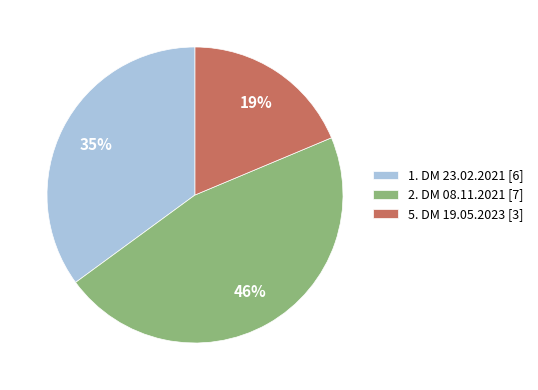

To the nearest percent, what is the average slice percentage?

33%